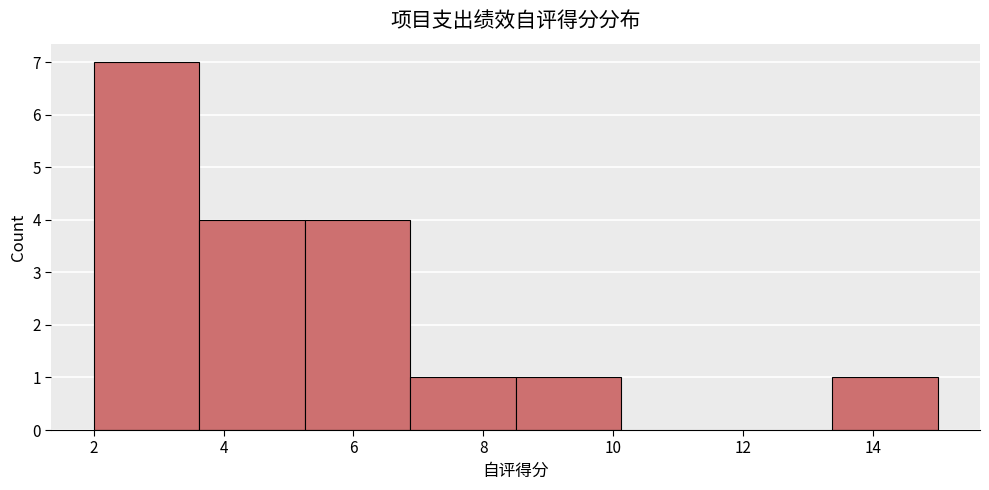

Reading left to right, list every bar in this chart as the range it spans on the x-axis followed by its height. Neither the bar edges nor the heights are printed on the chart, so give them approximately, as read against the axes.

2.0 to 3.6: 7
3.6 to 5.2: 4
5.2 to 6.8: 4
6.8 to 8.6: 1
8.6 to 10.2: 1
10.2 to 11.8: 0
11.8 to 13.4: 0
13.4 to 15.0: 1